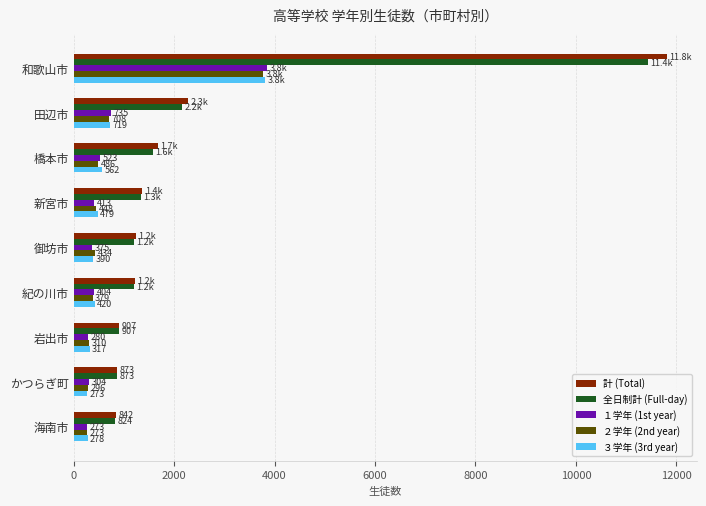

Is the value of １学年 (1st year) at かつらぎ町 greater than the value of ２学年 (2nd year) at 御坊市?

No